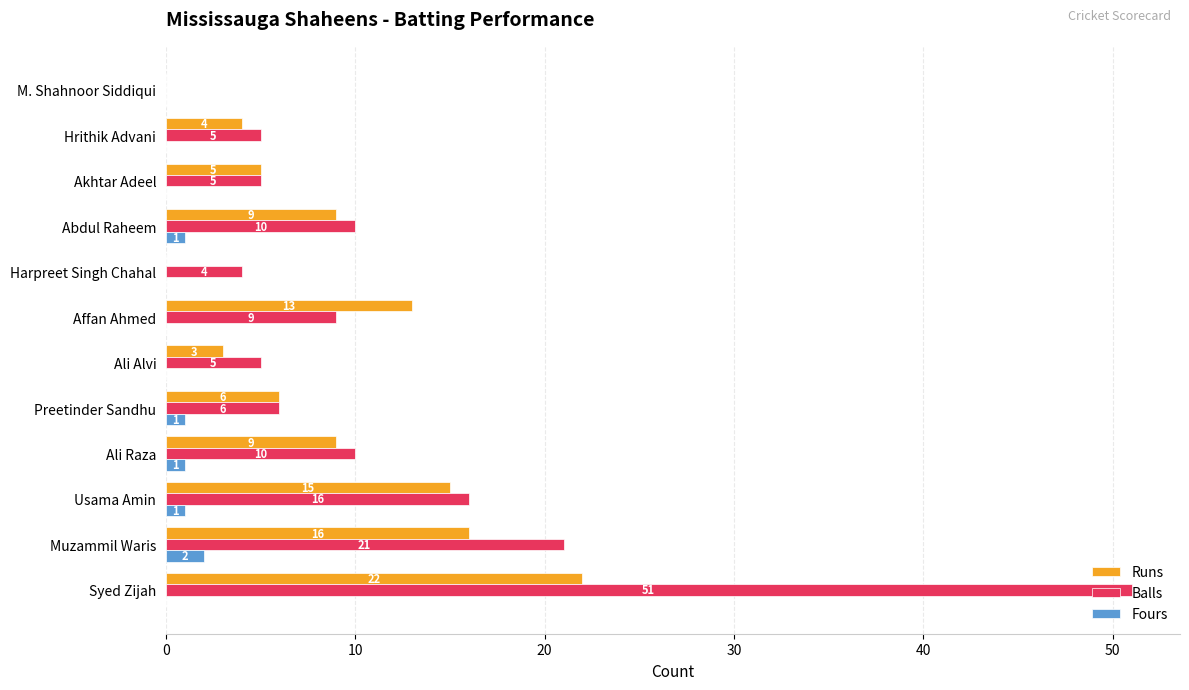

What is the maximum value shown in the chart?

51